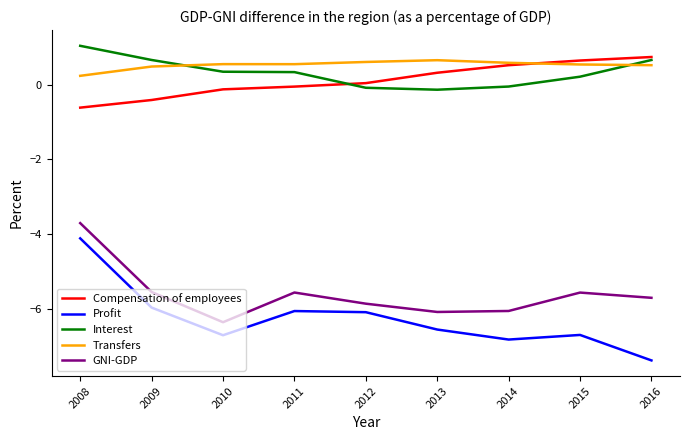

What is the total value across all series at 2013?

-11.8